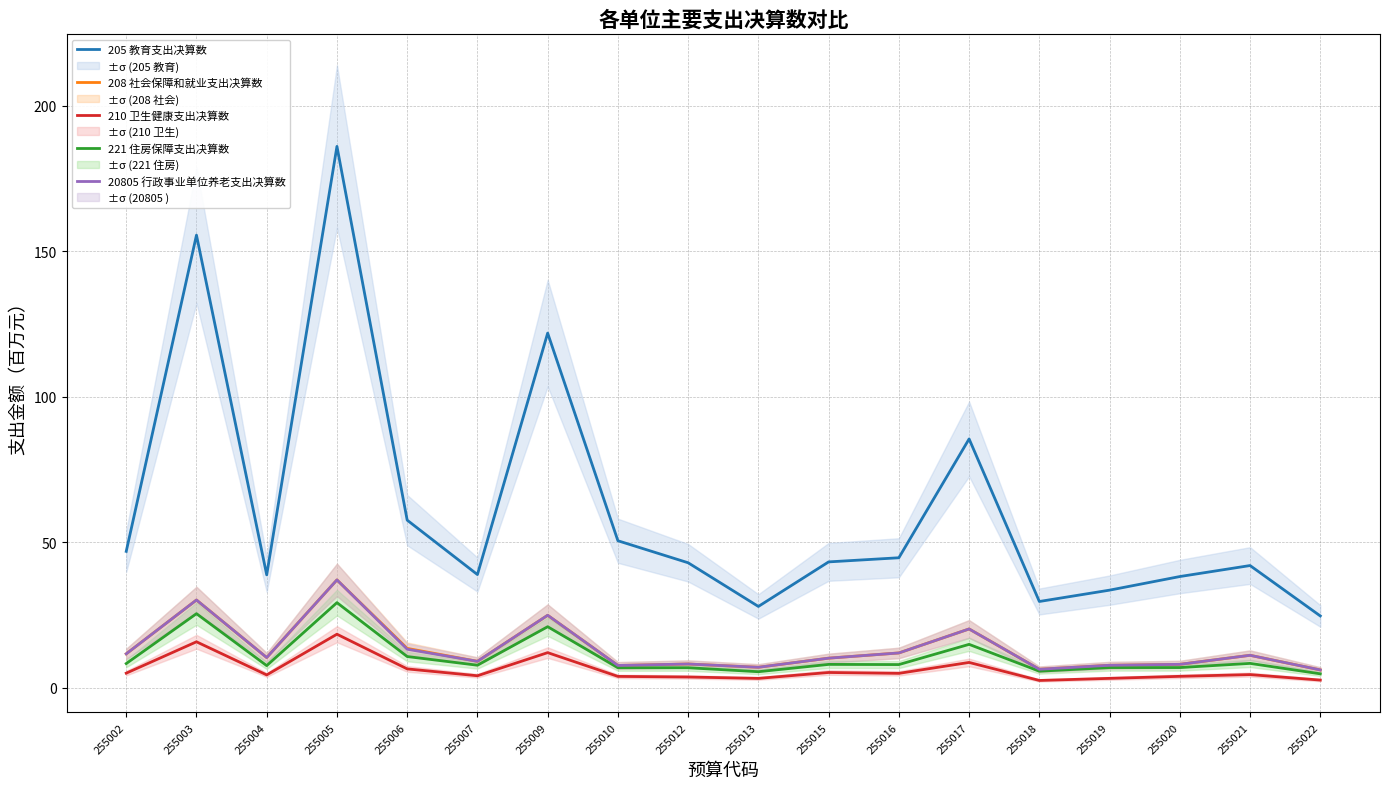

Reading right to left, extract all data points from this chart.

205 教育支出决算数: 255022=24.7	255021=42.1	255020=38.3	255019=33.6	255018=29.7	255017=85.6	255016=44.7	255015=43.3	255013=28.0	255012=43.0	255010=50.6	255009=121.9	255007=39.0	255006=57.7	255005=186.1	255004=38.9	255003=155.6	255002=46.9
208 社会保障和就业支出决算数: 255022=6.2	255021=11.2	255020=8.1	255019=7.8	255018=6.4	255017=20.3	255016=12.0	255015=10.2	255013=7.1	255012=8.2	255010=7.7	255009=25.0	255007=9.1	255006=13.6	255005=37.1	255004=10.4	255003=30.2	255002=11.7
210 卫生健康支出决算数: 255022=2.7	255021=4.6	255020=4.0	255019=3.3	255018=2.6	255017=8.8	255016=5.0	255015=5.3	255013=3.3	255012=3.8	255010=4.0	255009=12.1	255007=4.2	255006=6.5	255005=18.5	255004=4.5	255003=15.9	255002=5.1
221 住房保障支出决算数: 255022=4.9	255021=8.4	255020=7.0	255019=7.0	255018=5.8	255017=15.0	255016=8.0	255015=8.1	255013=5.6	255012=6.9	255010=7.0	255009=21.0	255007=7.8	255006=10.8	255005=29.3	255004=7.7	255003=25.5	255002=8.4
20805 行政事业单位养老支出决算数: 255022=6.2	255021=11.2	255020=8.1	255019=7.8	255018=6.4	255017=20.3	255016=12.0	255015=10.2	255013=7.1	255012=8.2	255010=7.7	255009=25.0	255007=9.1	255006=13.3	255005=37.1	255004=10.4	255003=30.2	255002=11.7